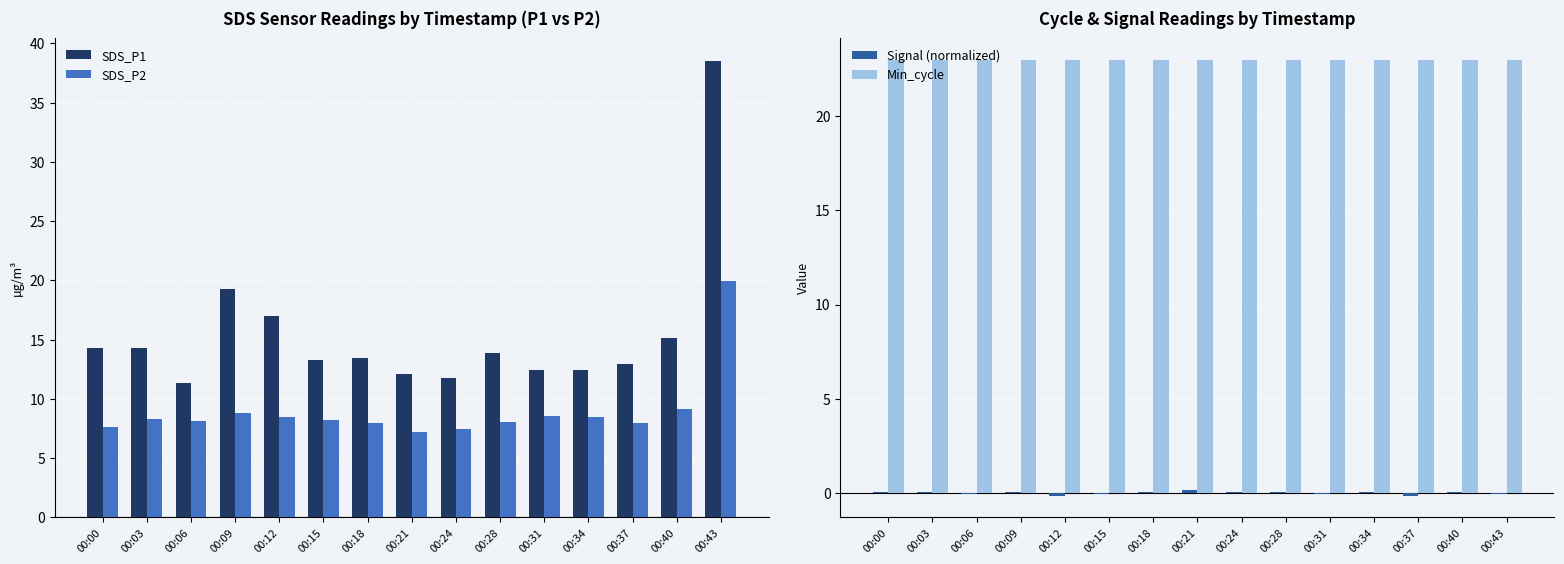

Are the bars horizontal?

No